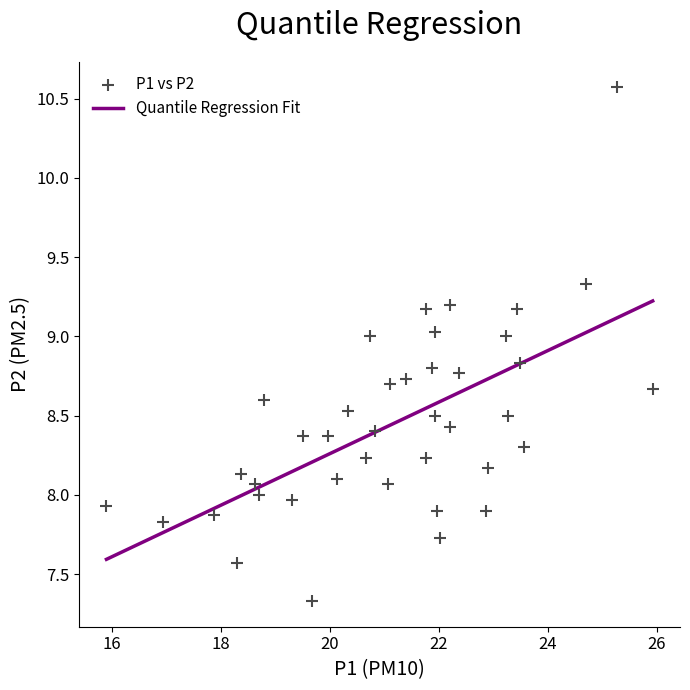

What is the range of X values (max minus min)?

10.0